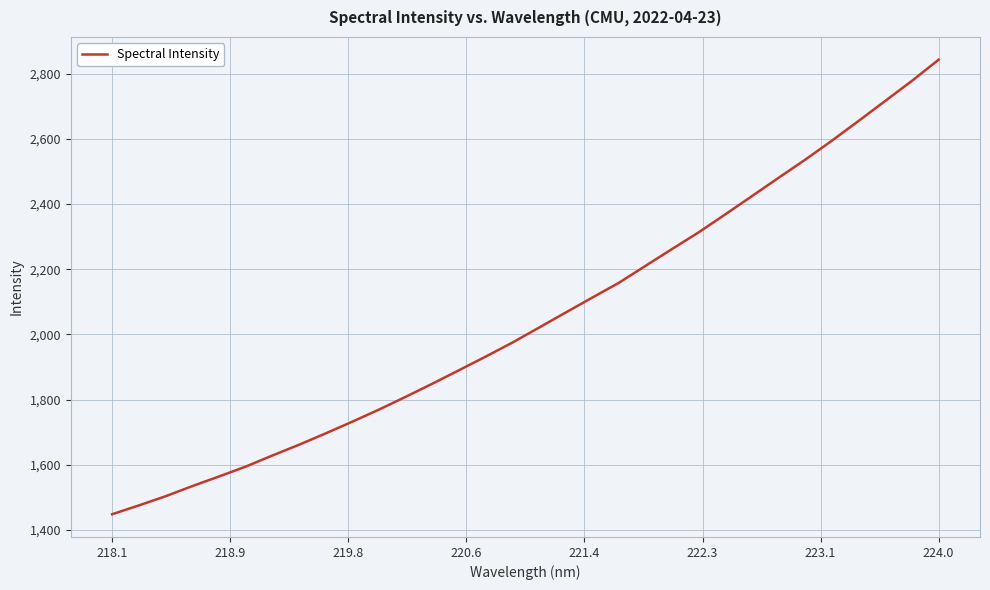

What is the greatest value displayed?

2842.6